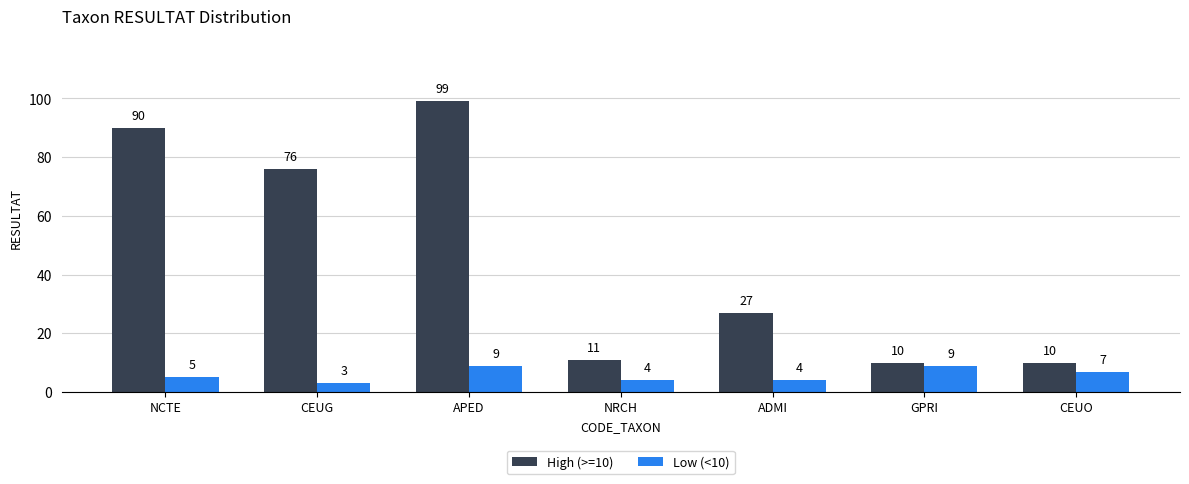

At GPRI, list the series in order from smallest to largest.

Low (<10), High (>=10)